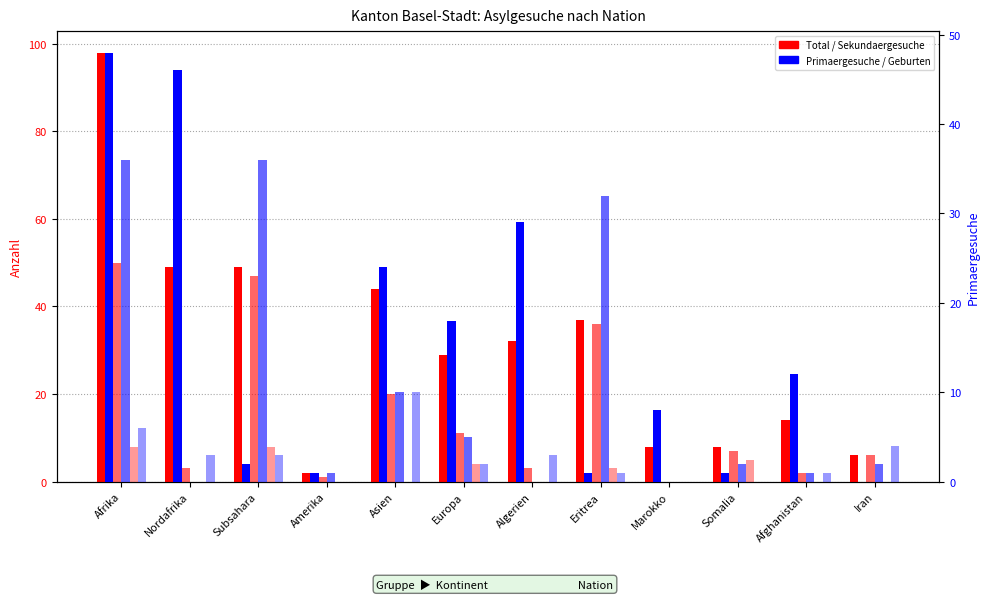

Which has a higher value, Subsahara or Iran?

Subsahara